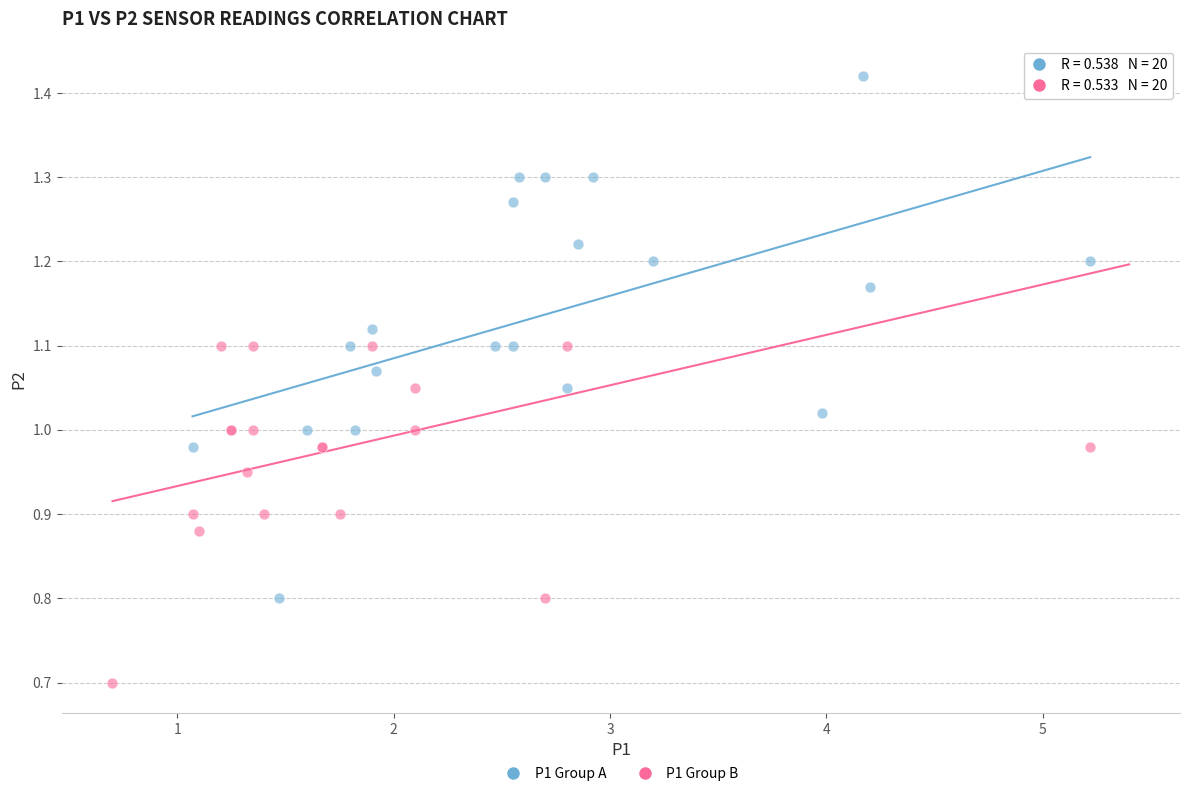

Which series reaches the minimum Y coordinate?

P1 Group B